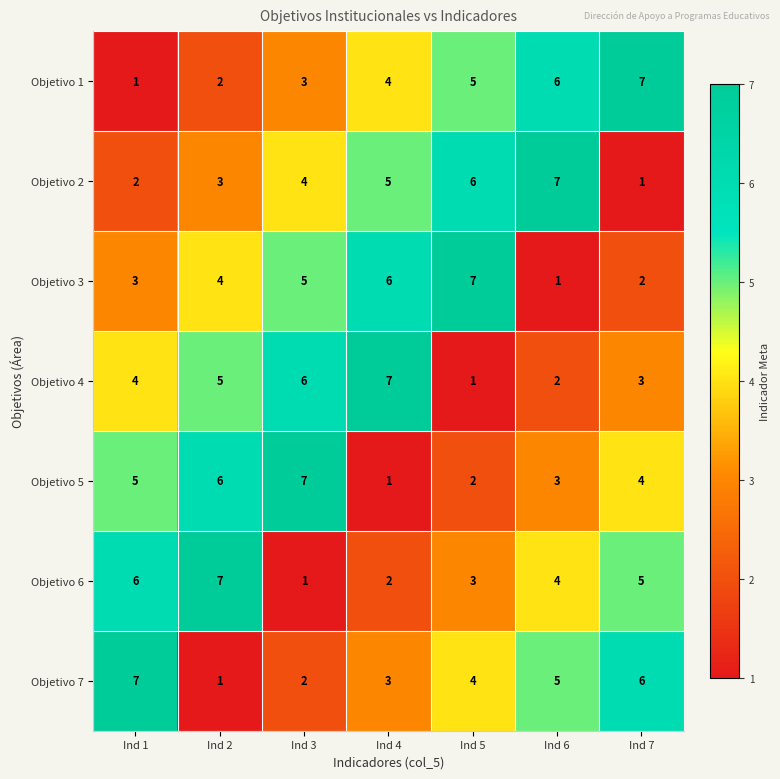

What is the smallest value displayed?

1